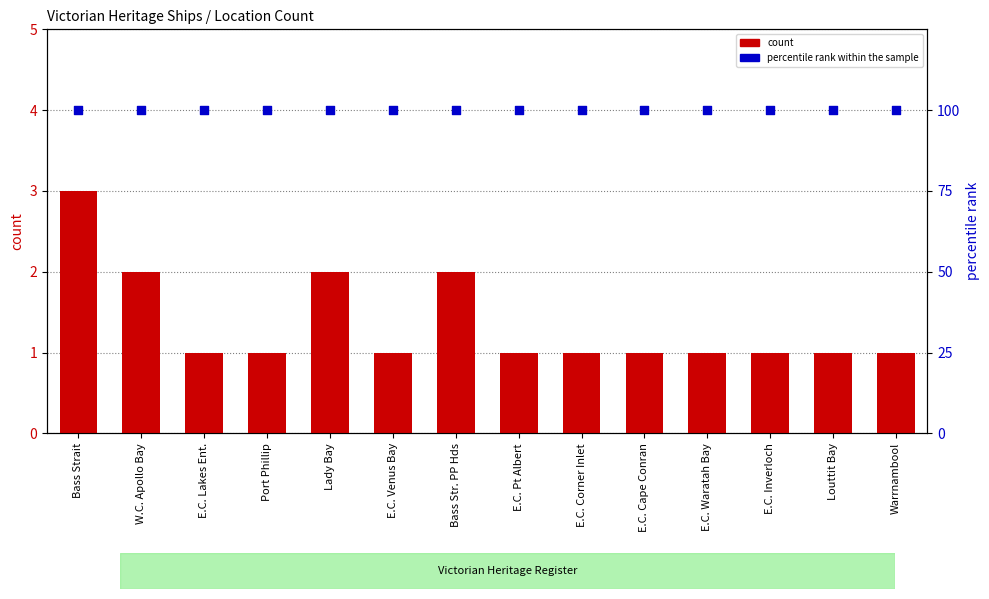

Which series has the largest total across all categories?

percentile rank within the sample